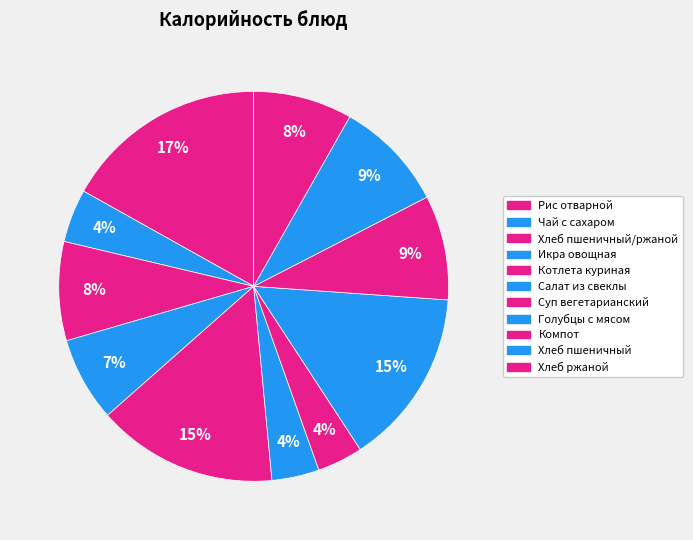

Count the number of slices in the pie.

11